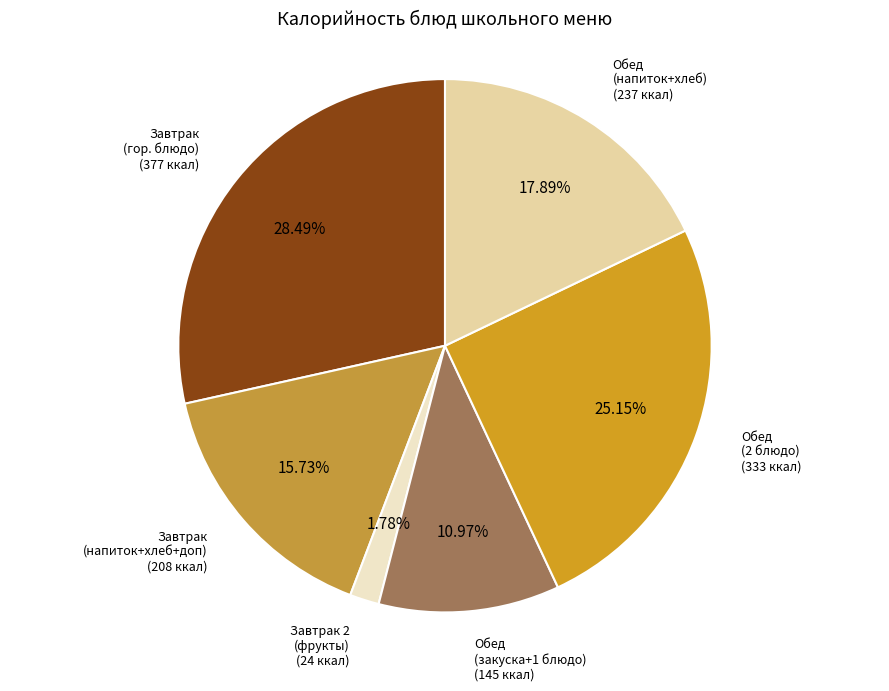

What is the largest slice in the pie chart?

Завтрак (гор. блюдо)